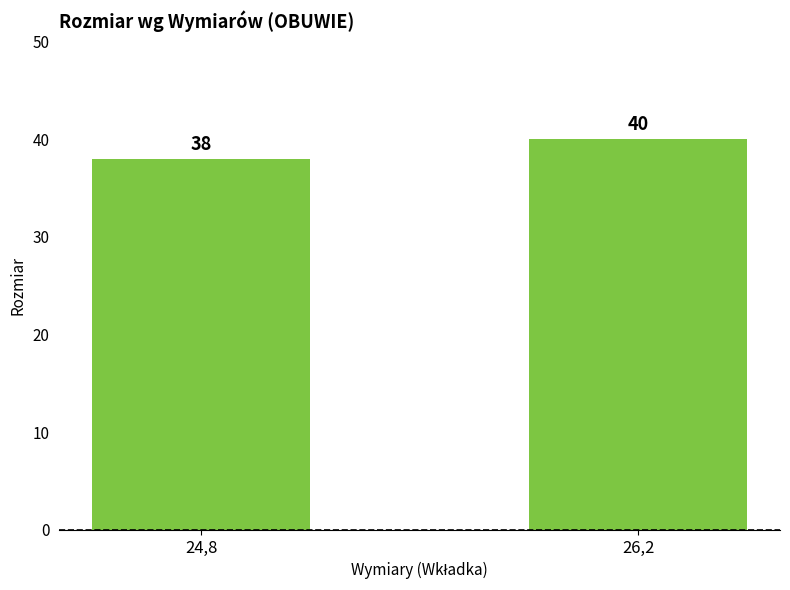

Which label corresponds to the largest value in the chart?

26,2